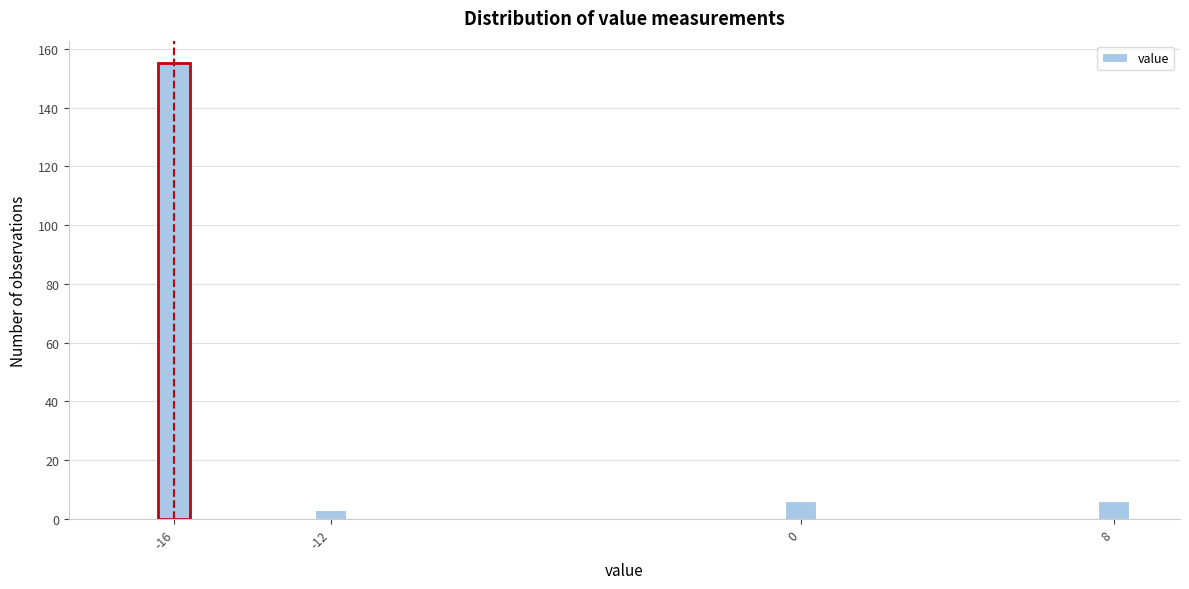

Around what value on the x-axis is the tallest bar? Give the approximate position of its centre, as read against the axis.

-16.0